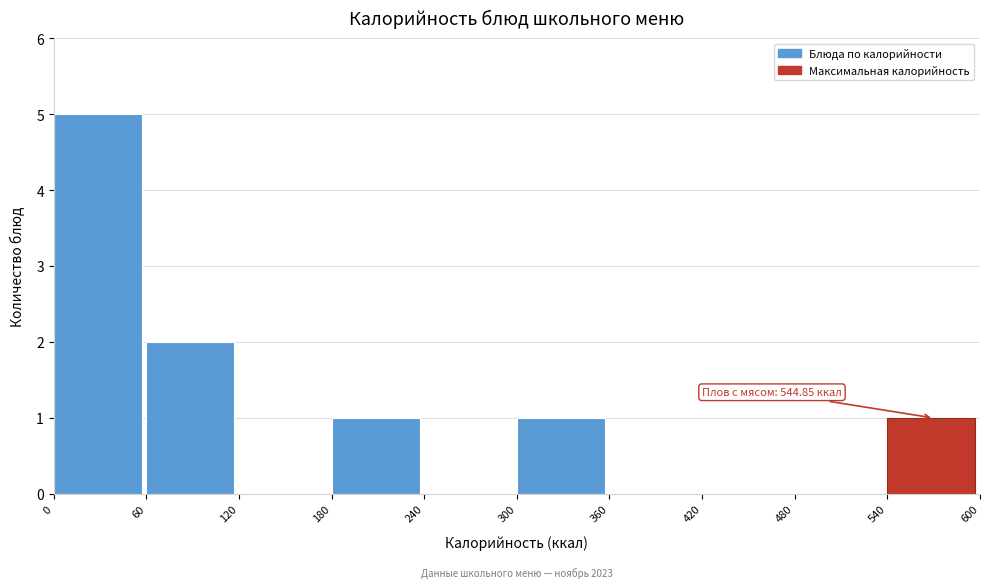

Which range on the x-axis has the tallest bar?

0 to 60